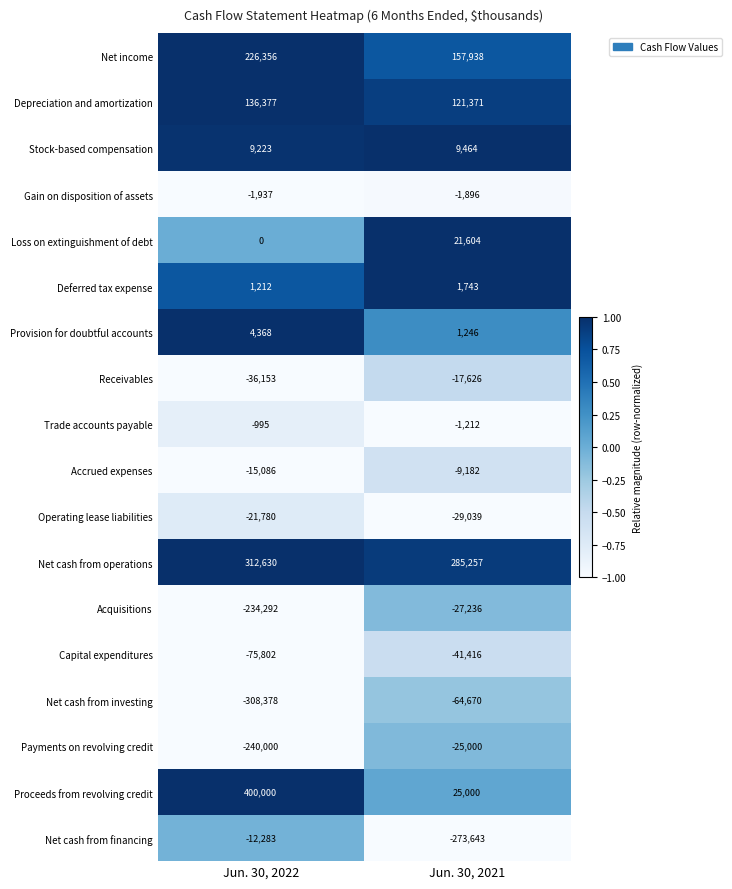

What is the difference between the Net cash from operations values at Jun. 30, 2022 and Jun. 30, 2021?

27373